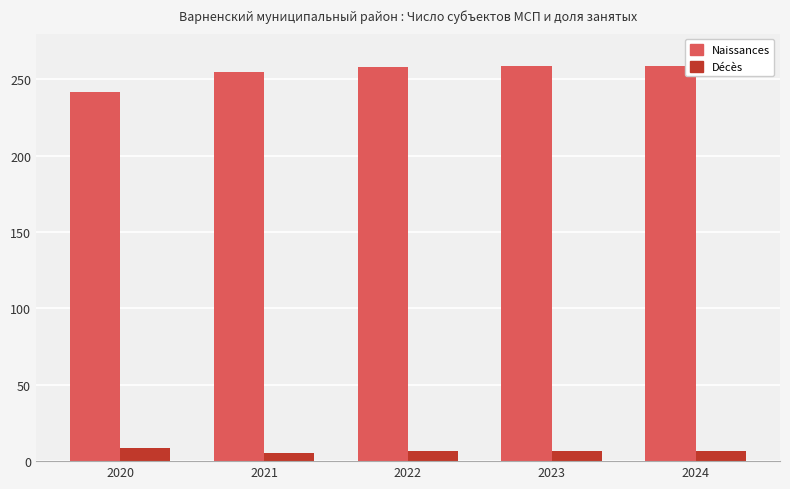

What is the lowest value of the Naissances series?

241.8